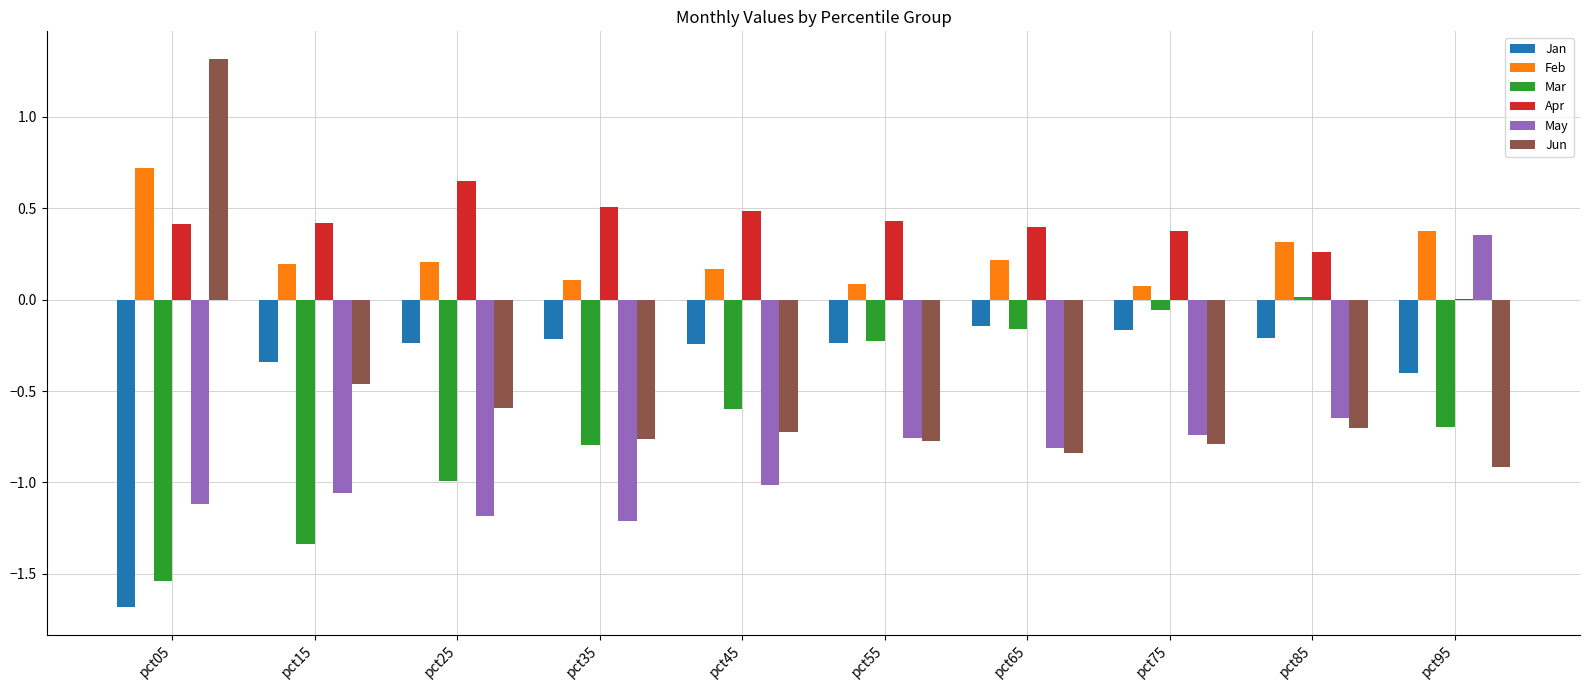

Which series has the widest spread of values?

Jun